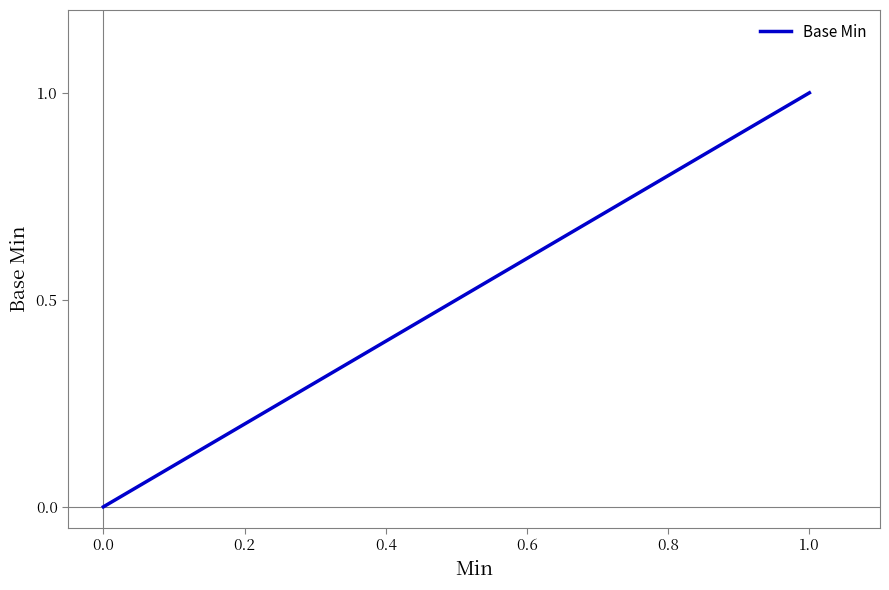

What is the approximate value at 1.0?

1